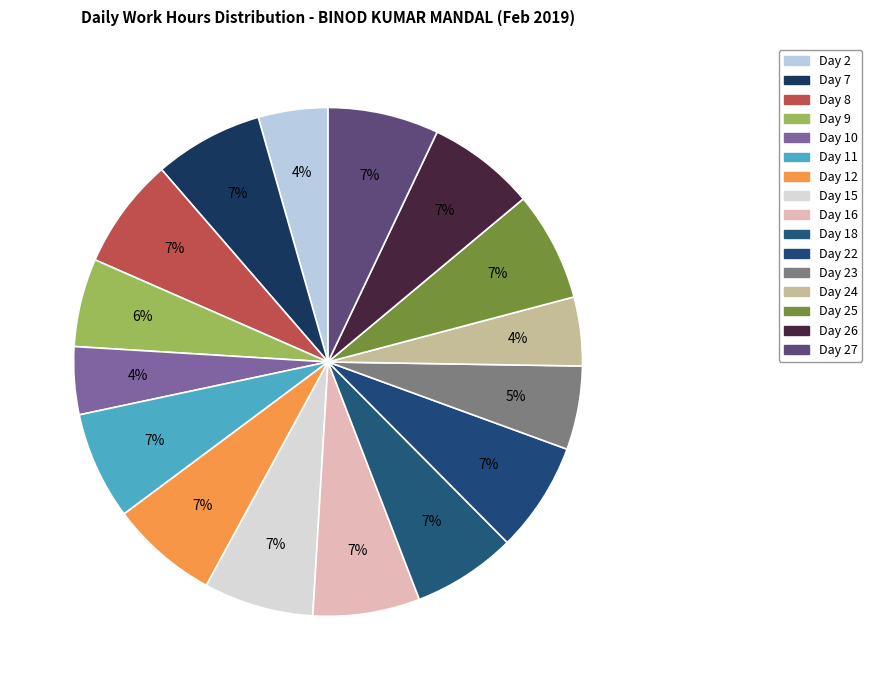

How many segments does this pie chart have?

16